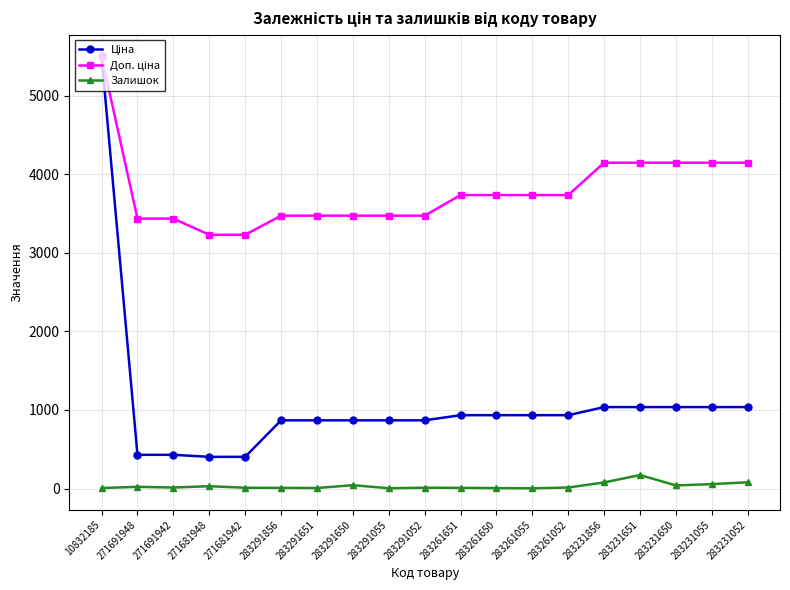

Count the number of categories in the chart.

19